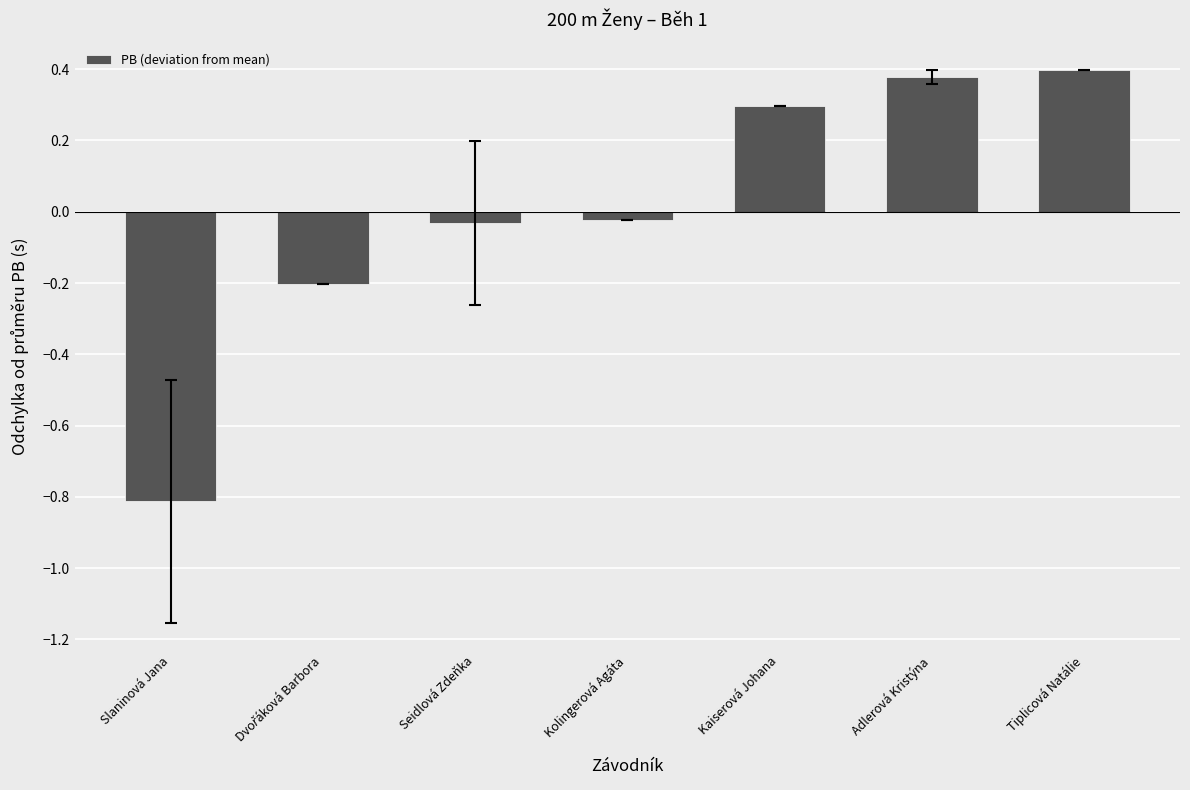

What is the label of the 5th bar from the right?

Seidlová Zdeňka